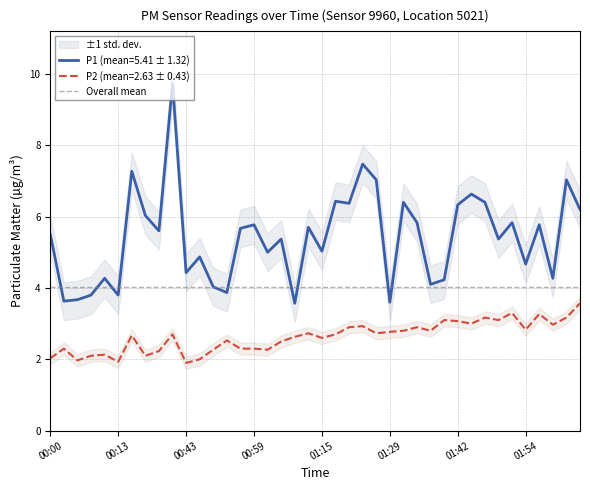

Which series changed the most between 01:25 and 01:52?

P1